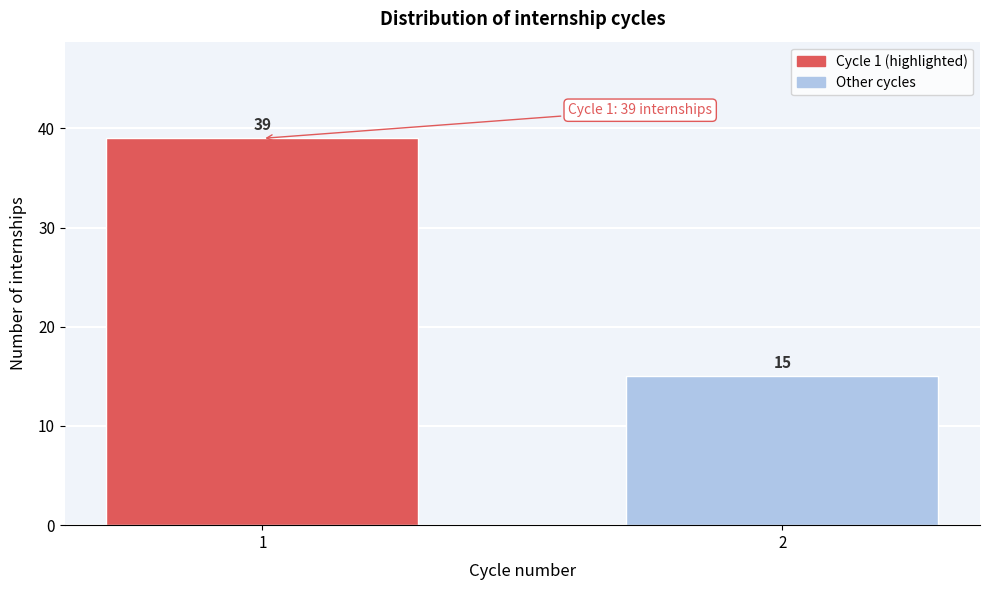

Reading left to right, list all the values displayed in this chart.

1=39	2=15